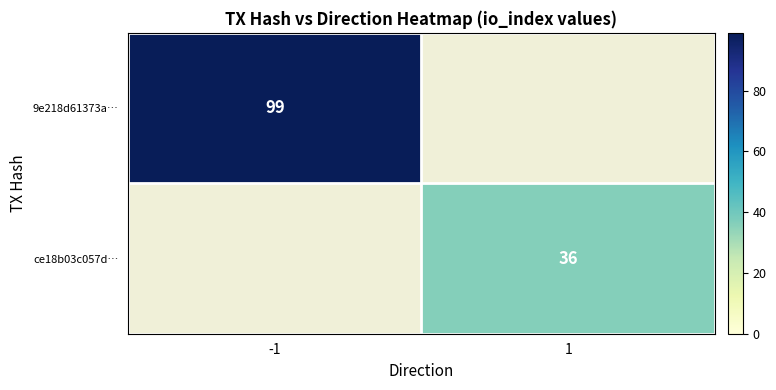

Is the value of 9e218d61373a… at -1 greater than the value of ce18b03c057d… at 1?

Yes